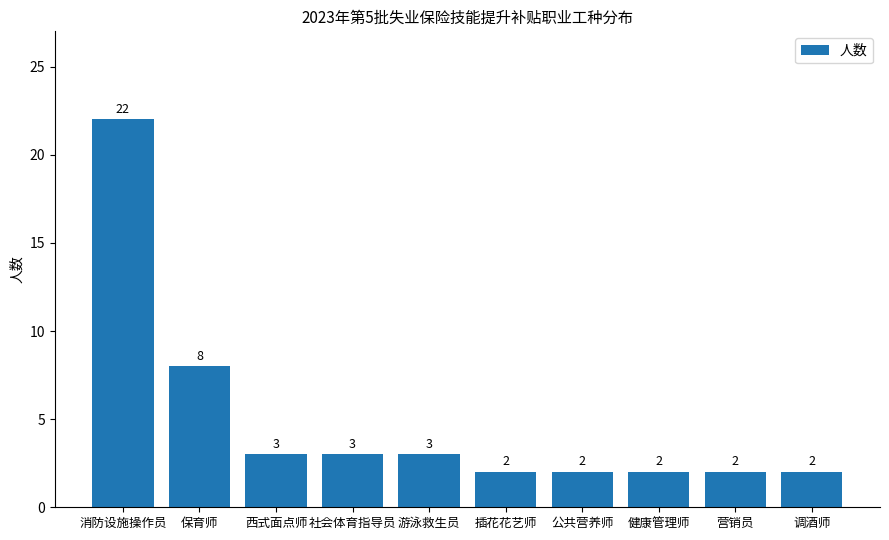

Is it true that the value at 调酒师 is 3?

False